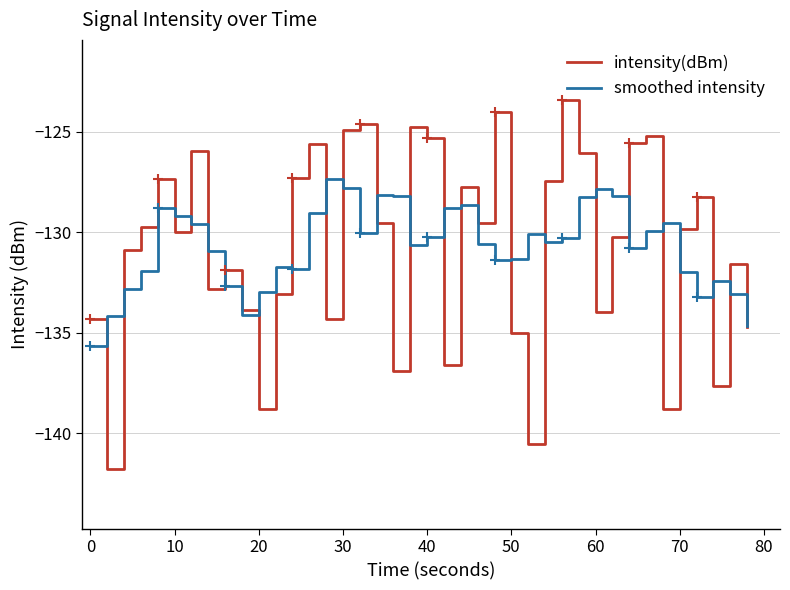

List the series in order of their peak value, lowest first.

smoothed intensity, intensity(dBm)